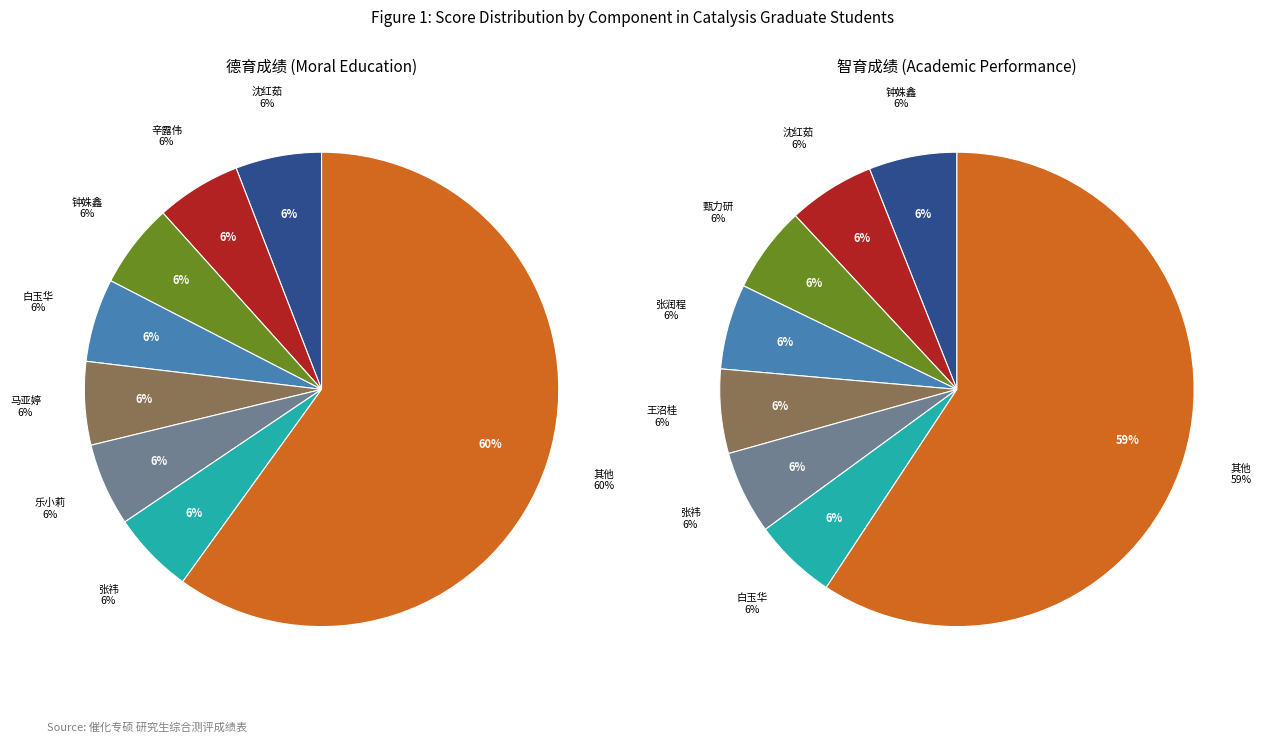

Is it true that 沈红茹 is 6% of the pie?

True